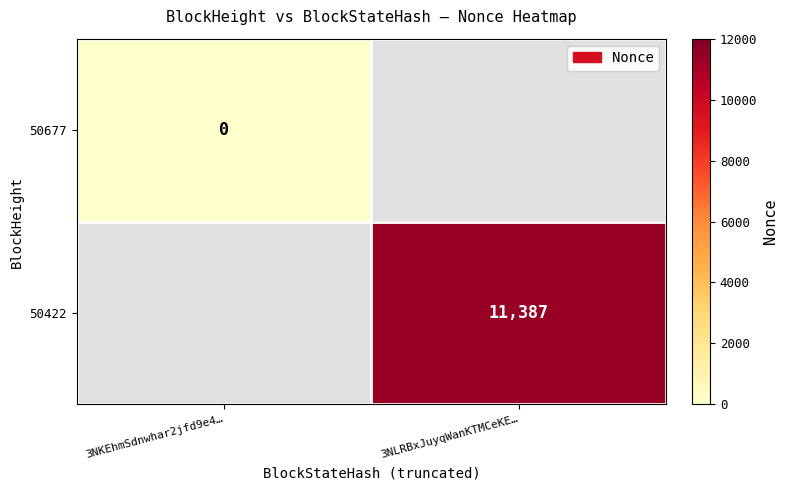

The value of 50422 at 3NLRBxJuyqWanKTMCeKE… is 11387. True or false?

True